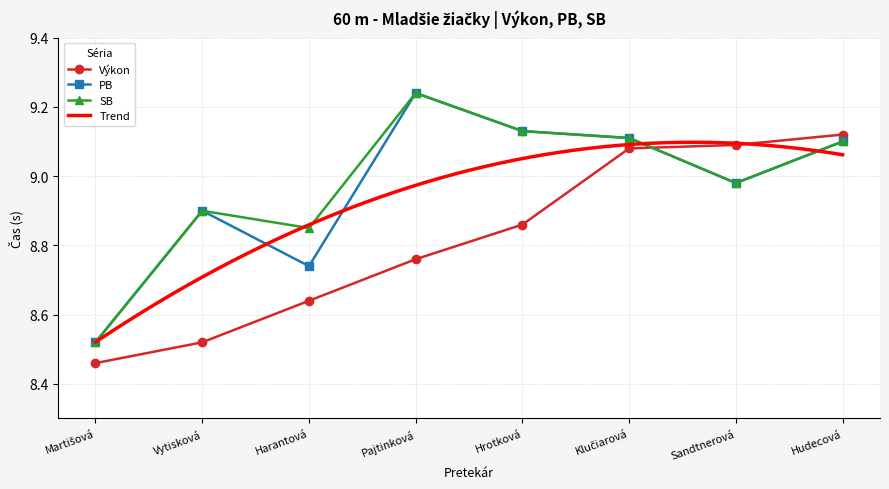

How many data points does each series have?

8